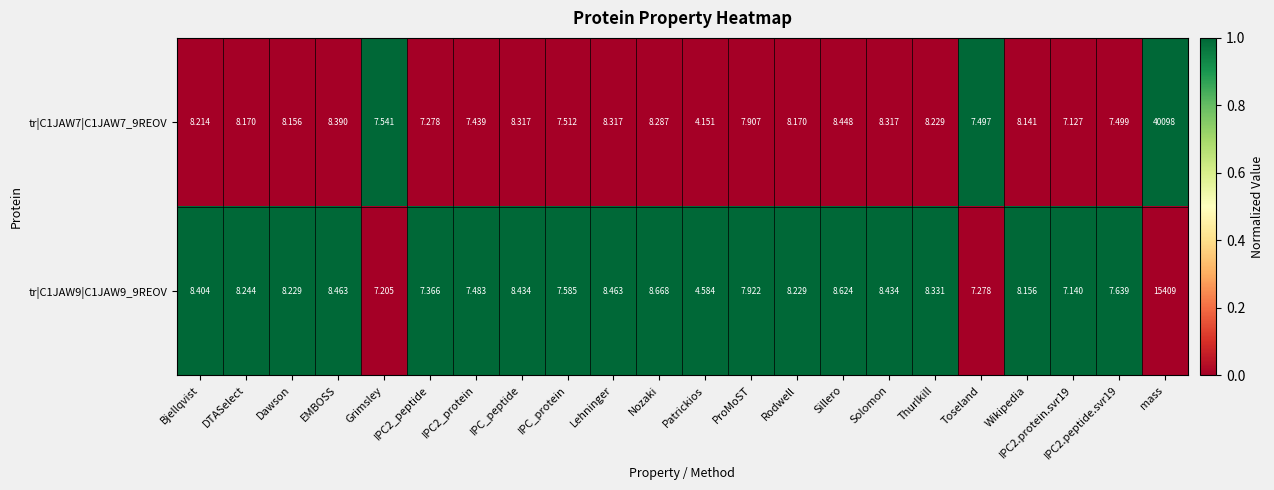

Which series has the widest spread of values?

tr|C1JAW7|C1JAW7_9REOV